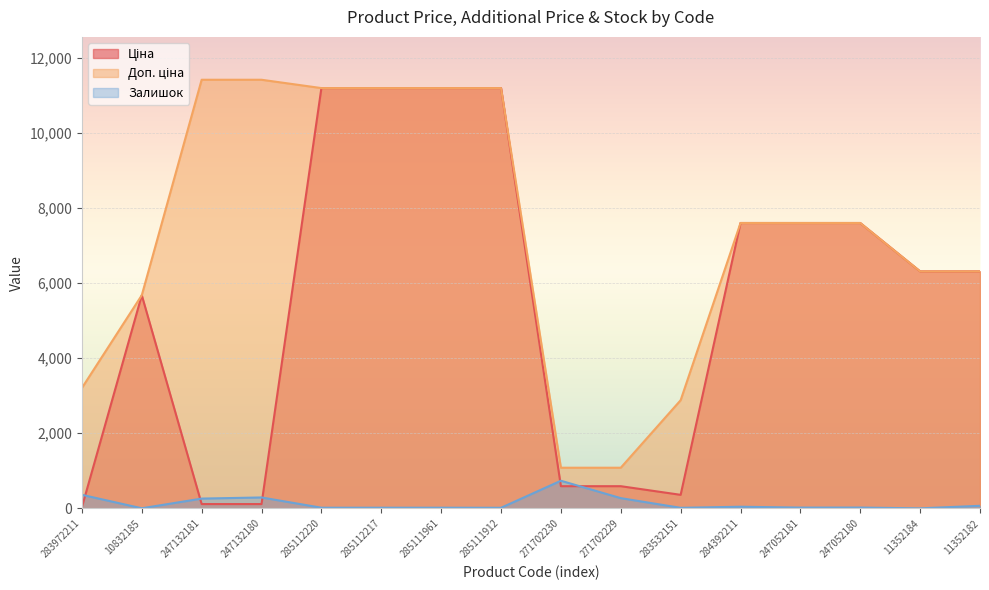

Is it true that Доп. ціна equals 3970.6 at 10832185?

False